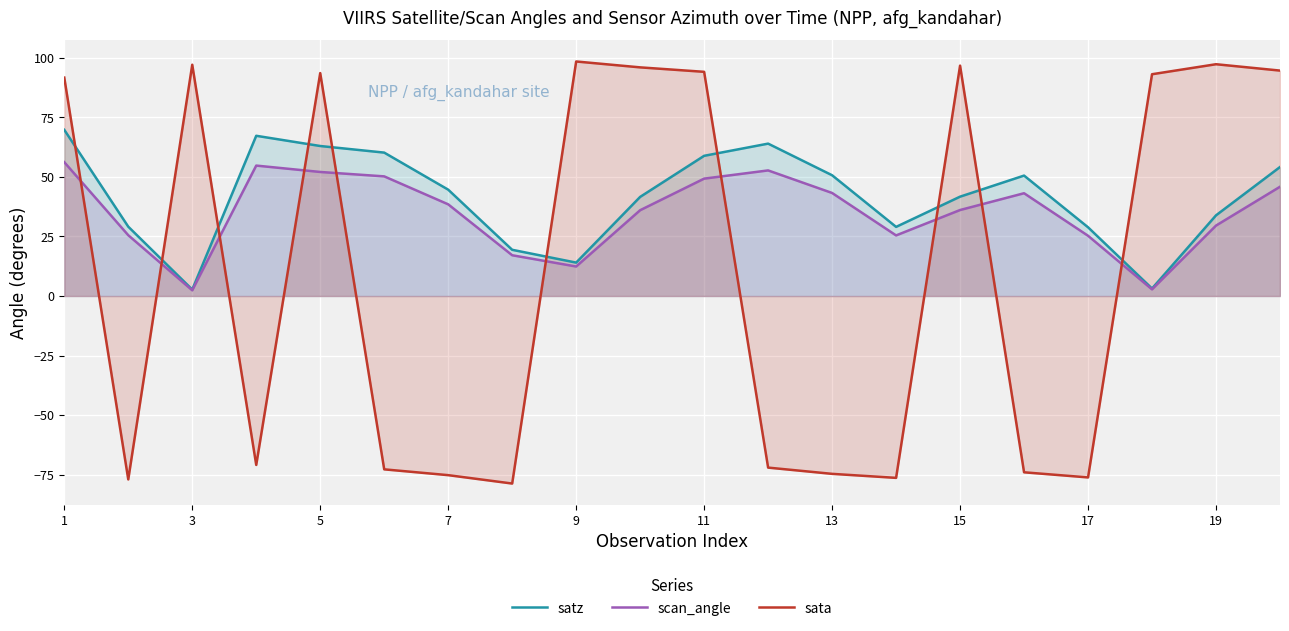

Reading left to right, transcribe all the data shown in this chart.

satz: 69.8	29.1	2.7	67.3	63.0	60.2	44.7	19.4	14.0	41.6	58.9	64.0	50.7	29.0	41.7	50.6	28.9	3.1	33.9	54.2
scan_angle: 56.2	25.5	2.4	54.8	52.1	50.2	38.5	17.1	12.4	36.0	49.3	52.7	43.3	25.4	36.1	43.2	25.3	2.8	29.6	45.9
sata: 91.7	-77.0	97.1	-70.9	93.6	-72.8	-75.2	-78.7	98.5	96.0	94.1	-72.0	-74.7	-76.4	96.7	-74.0	-76.2	93.1	97.3	94.7